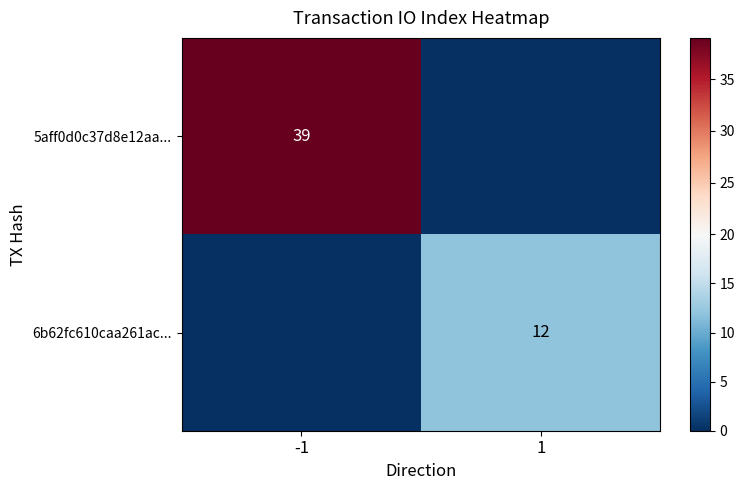

The 5aff0d0c37d8e12aa... series shows 39 at -1. True or false?

True